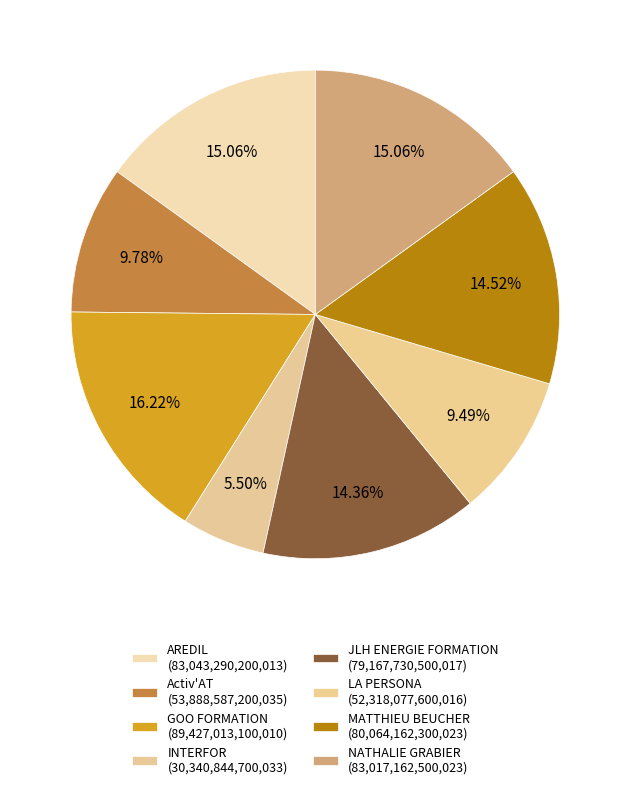

Which category has the biggest portion of the pie?

GOO FORMATION